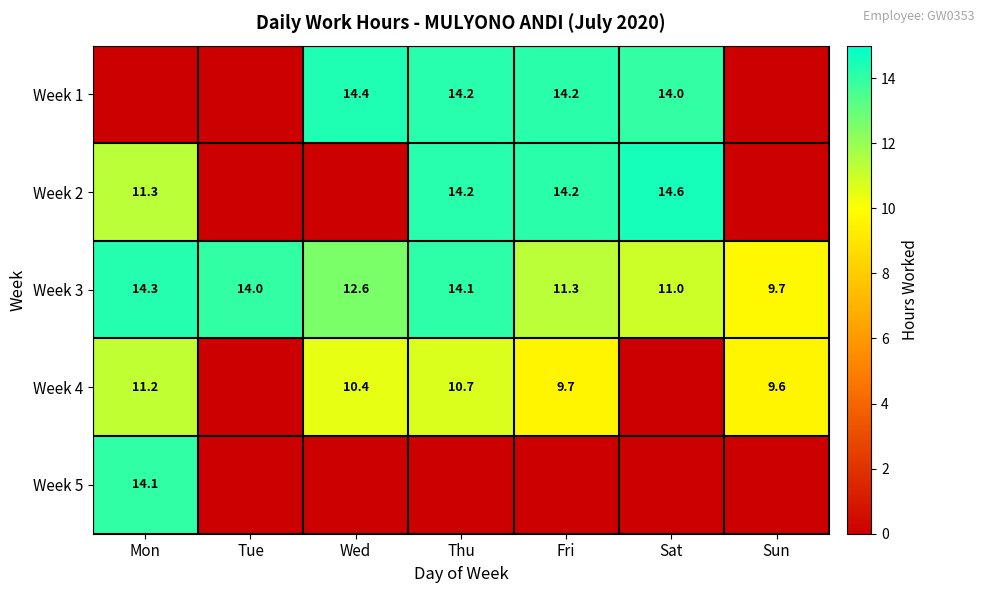

Is it true that Week 4 equals 10.7 at Thu?

True